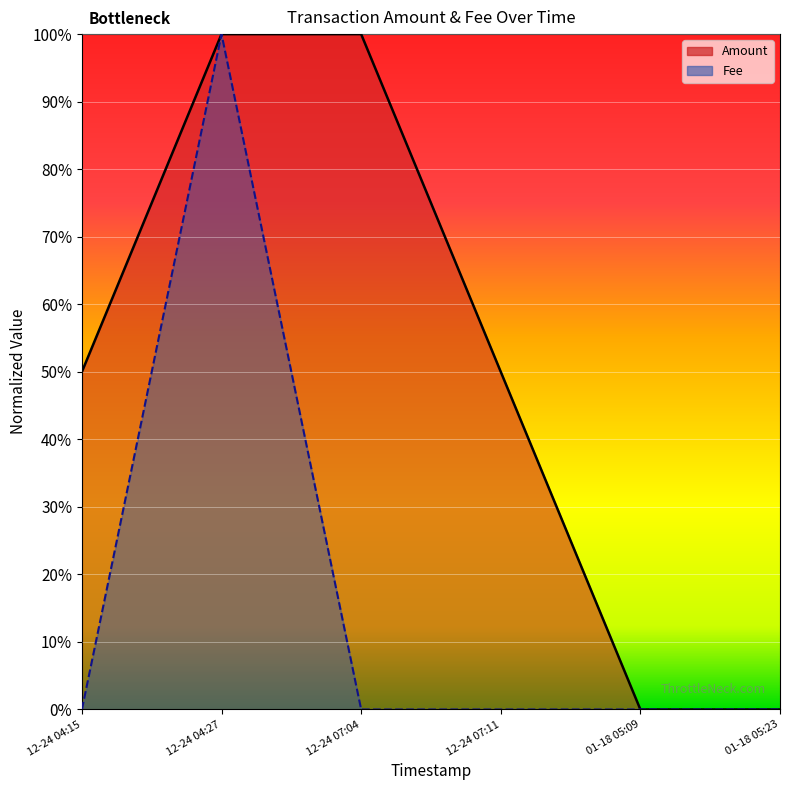

How many lines are shown in the chart?

2